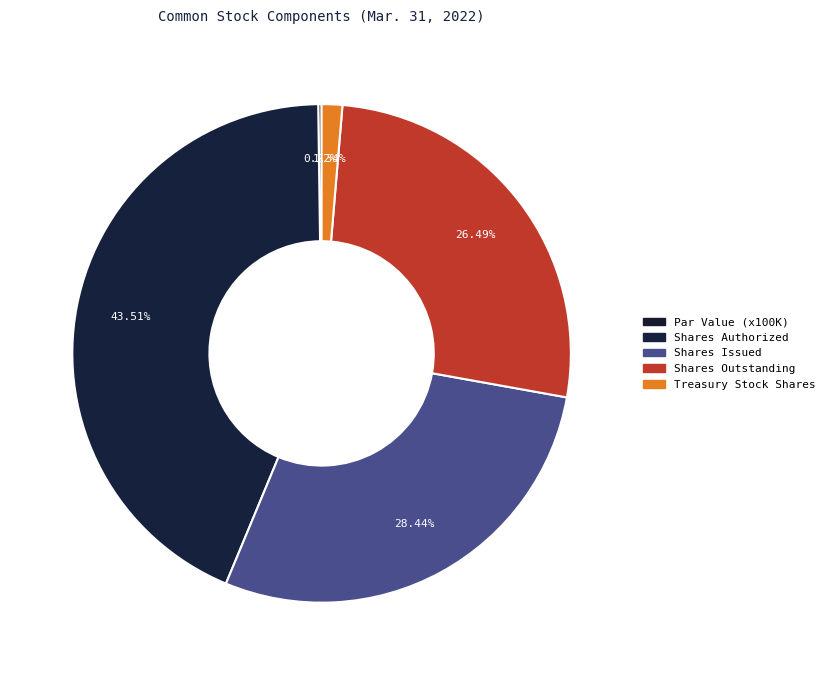

Rank the categories by value from lowest to highest.

Common stock, par value, Treasury stock, shares, Common stock, shares outstanding, Common stock, shares issued, Common stock, shares authorized